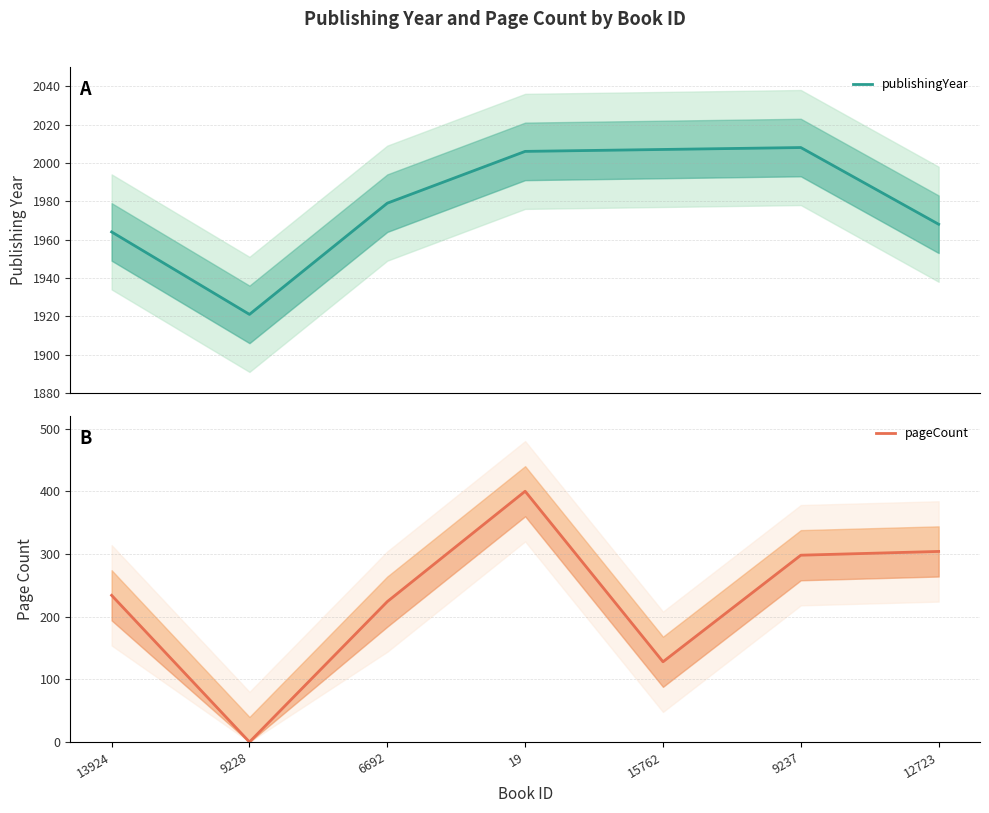

Rank the series at 9228 from lowest to highest value.

pageCount, publishingYear